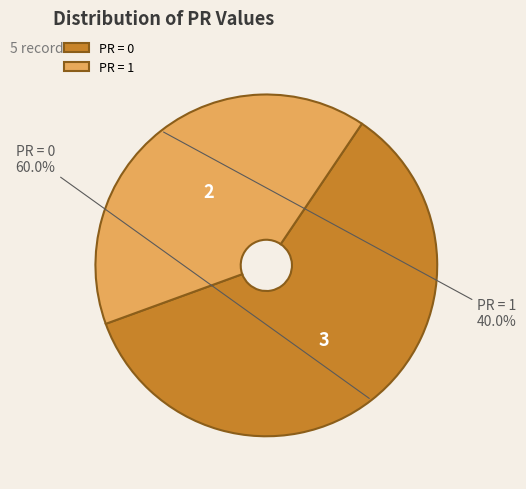

Which category has the biggest portion of the pie?

PR = 0